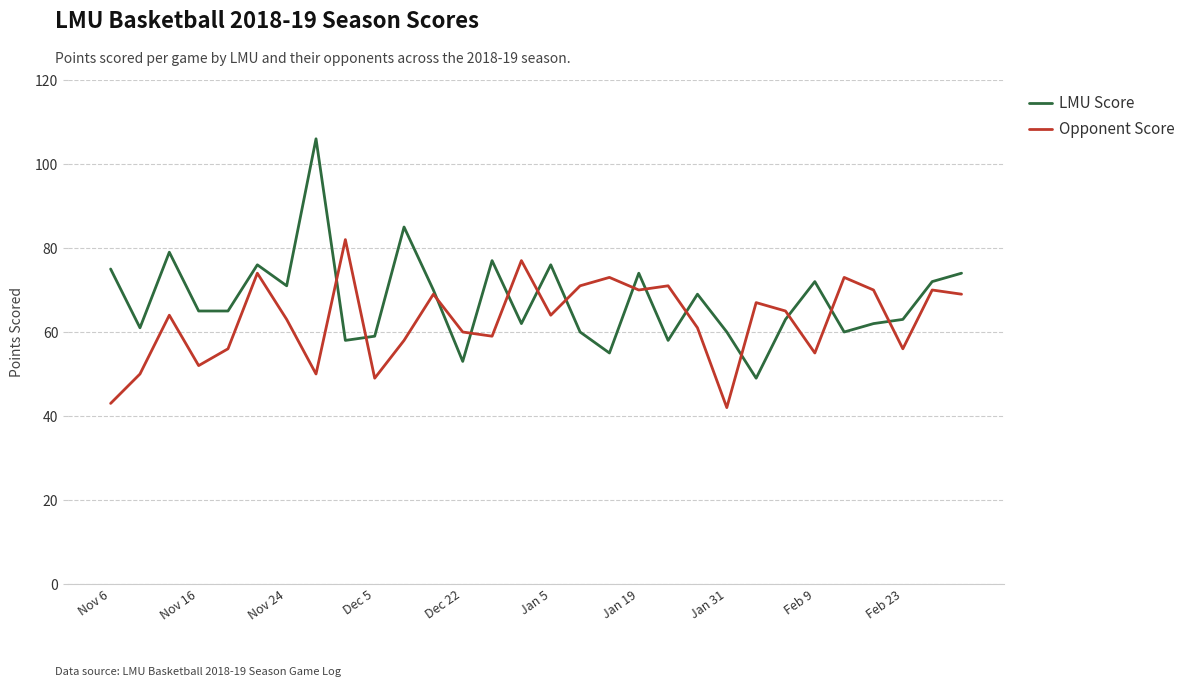

Which series has the largest range (max minus min)?

LMU Score